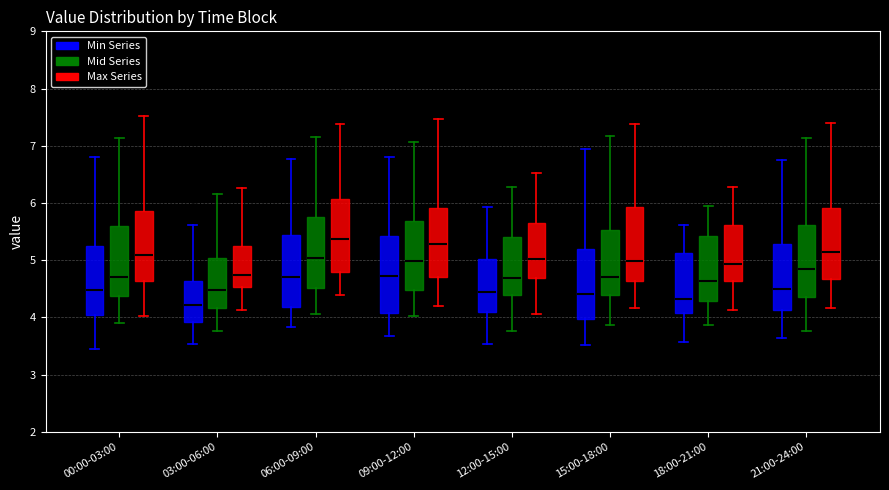

Where is the lower edge of the box for 15:00-18:00 (Max Series) on the y-axis? The values are not printed on the chart, so give them approximately, as read against the axis.

4.6